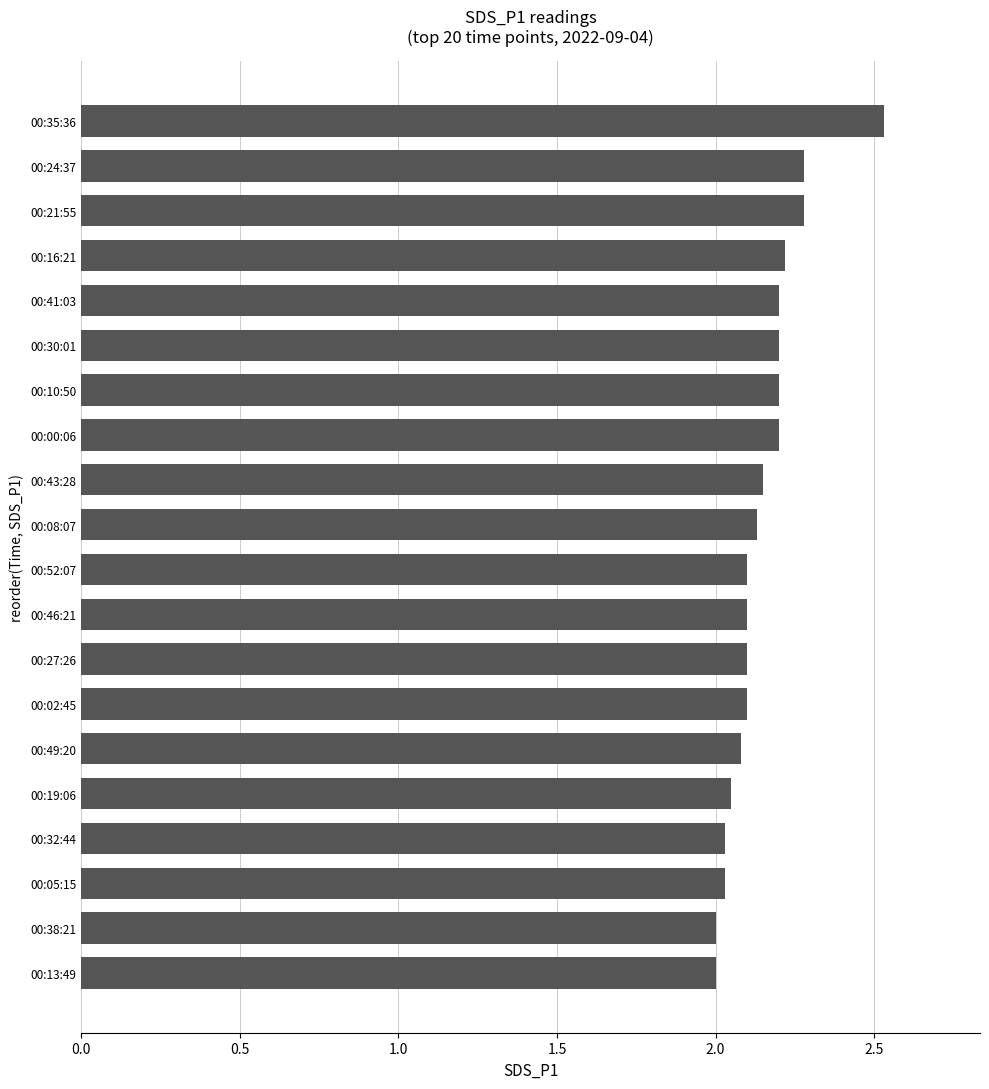

What is the sum of all values?

43.0